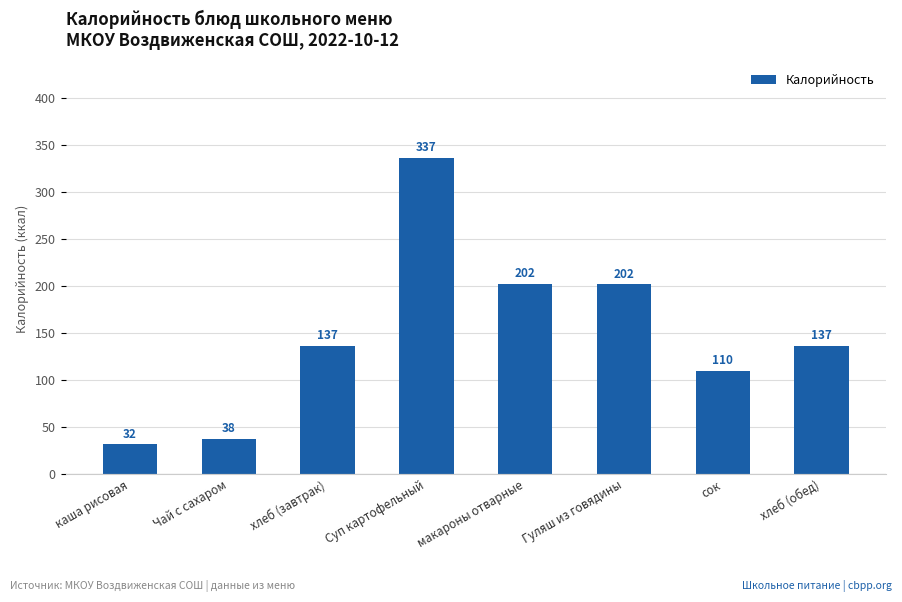

What is the ratio of the value at хлеб (завтрак) to the value at хлеб (обед)?

1.0